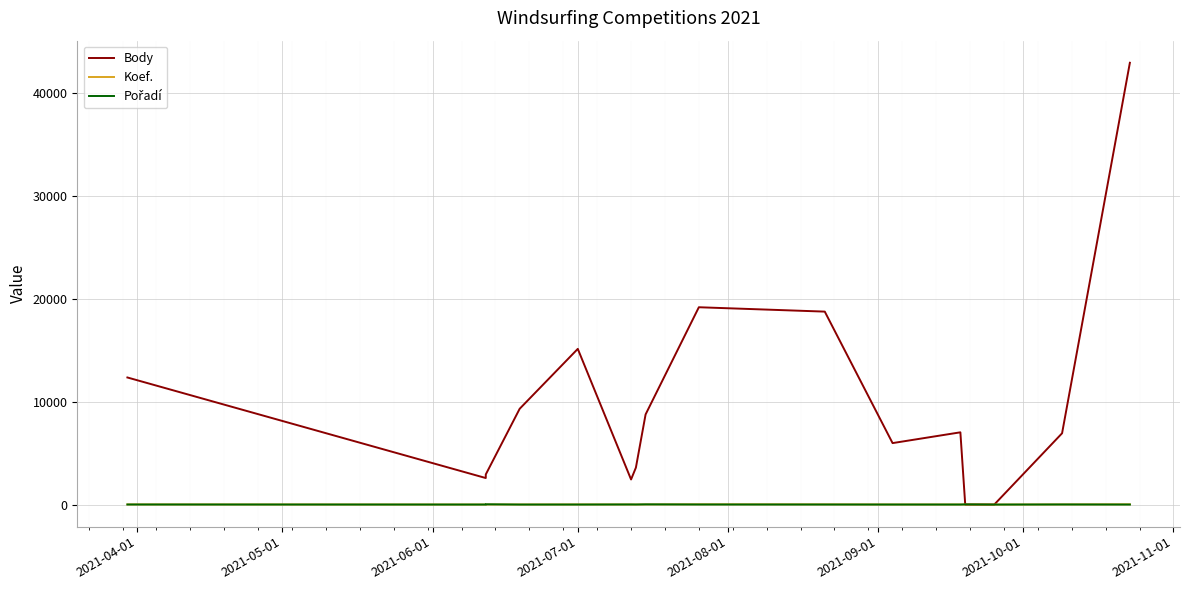

What is the difference between the second highest and minimum values in the Koef. series?

24